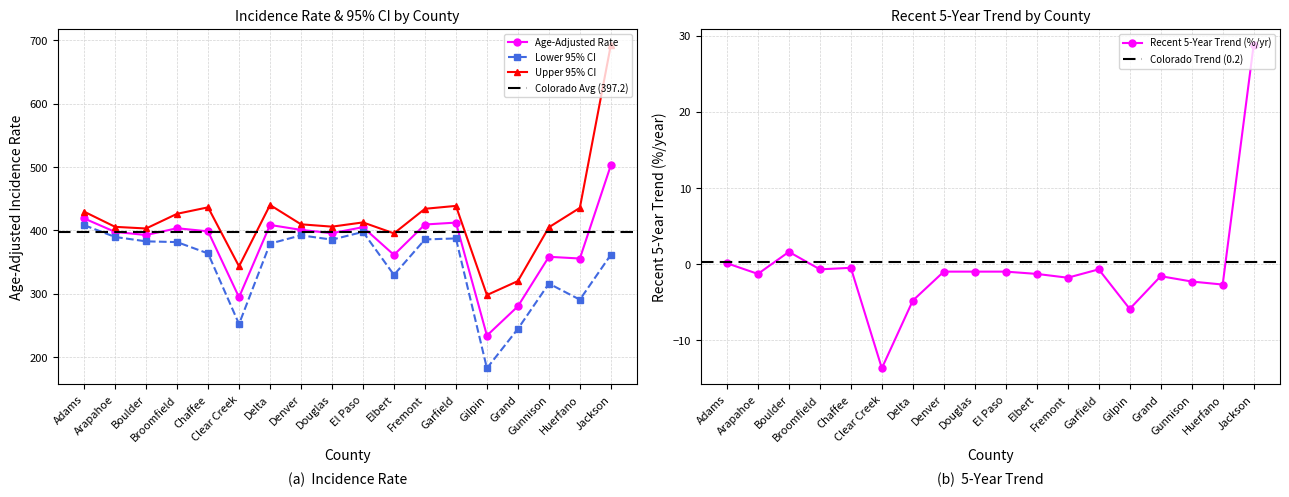

Reading left to right, list all the values displayed in this chart.

Age-Adjusted Rate: Adams=419.0	Arapahoe=397.7	Boulder=392.8	Broomfield=403.5	Chaffee=398.6	Clear Creek=294.5	Delta=408.7	Denver=400.9	Douglas=395.7	El Paso=405.2	Elbert=361.4	Fremont=409.4	Garfield=412.4	Gilpin=234.0	Grand=280.2	Gunnison=358.4	Huerfano=355.7	Jackson=503.0
Lower 95% CI: Adams=408.4	Arapahoe=389.7	Boulder=382.8	Broomfield=381.6	Chaffee=363.7	Clear Creek=252.2	Delta=379.2	Denver=392.3	Douglas=385.5	El Paso=397.7	Elbert=329.8	Fremont=385.8	Garfield=387.4	Gilpin=182.4	Grand=244.6	Gunnison=316.1	Huerfano=290.7	Jackson=361.6
Upper 95% CI: Adams=429.7	Arapahoe=405.7	Boulder=403.1	Broomfield=426.3	Chaffee=436.5	Clear Creek=343.3	Delta=440.2	Denver=409.7	Douglas=406.0	El Paso=412.7	Elbert=395.4	Fremont=434.2	Garfield=438.8	Gilpin=298.0	Grand=320.1	Gunnison=405.0	Huerfano=435.7	Jackson=693.0
Recent 5-Year Trend: Adams=0.1	Arapahoe=-1.3	Boulder=1.6	Broomfield=-0.7	Chaffee=-0.5	Clear Creek=-13.7	Delta=-4.8	Denver=-1.0	Douglas=-1.0	El Paso=-1.0	Elbert=-1.3	Fremont=-1.8	Garfield=-0.7	Gilpin=-5.9	Grand=-1.6	Gunnison=-2.3	Huerfano=-2.7	Jackson=28.8